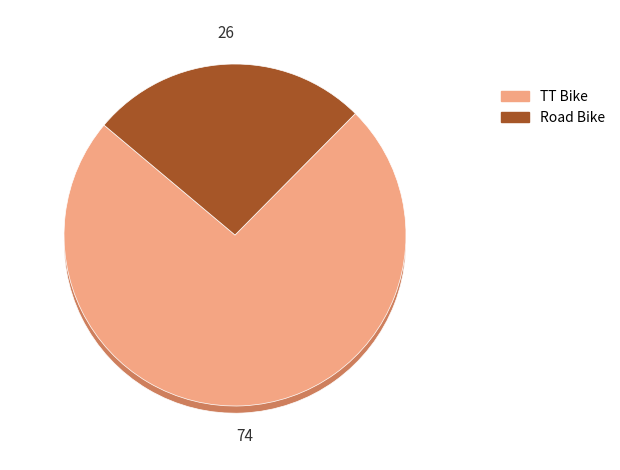

What percentage is the Road Bike slice, to the nearest percent?

26%